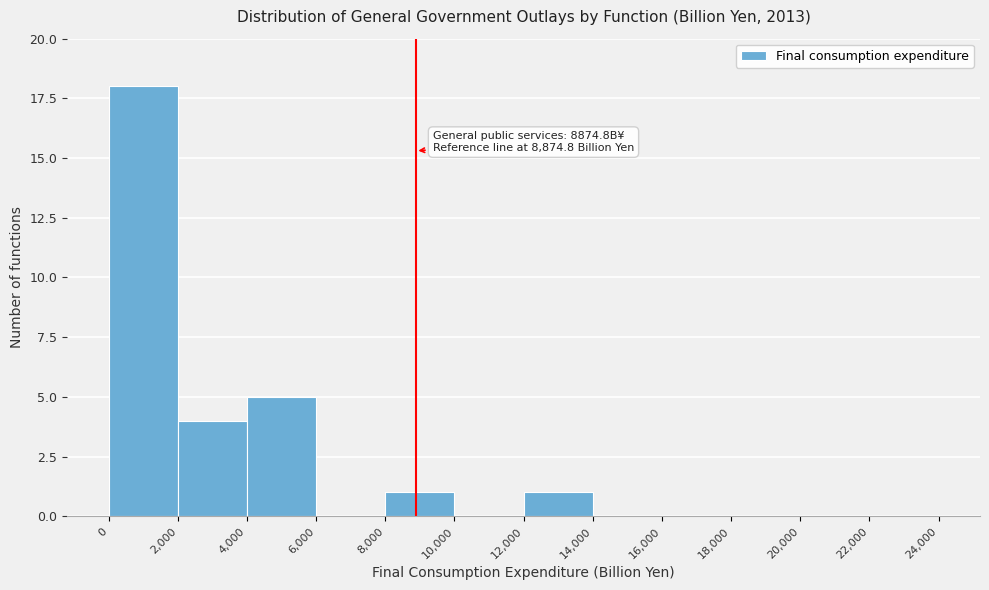

Which range on the x-axis has the tallest bar?

0 to 2,000